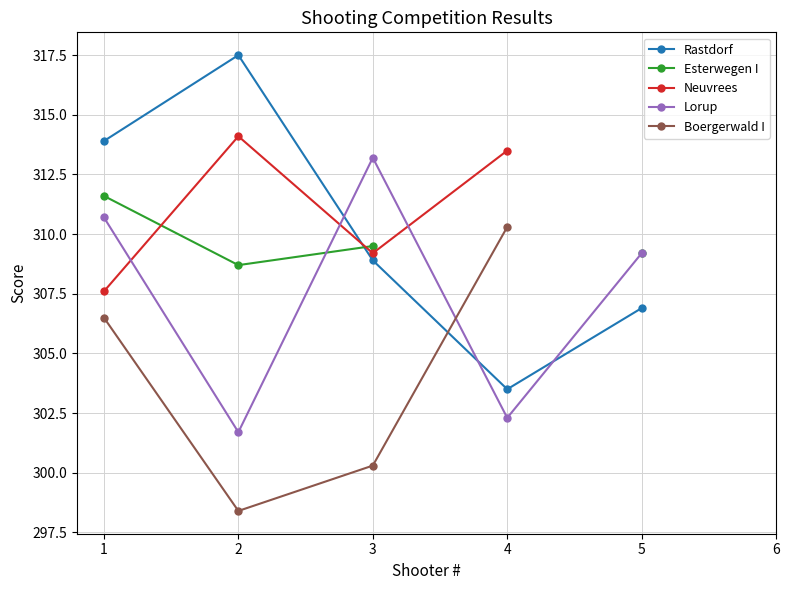

Where is Esterwegen I nearest to the value 310?

3